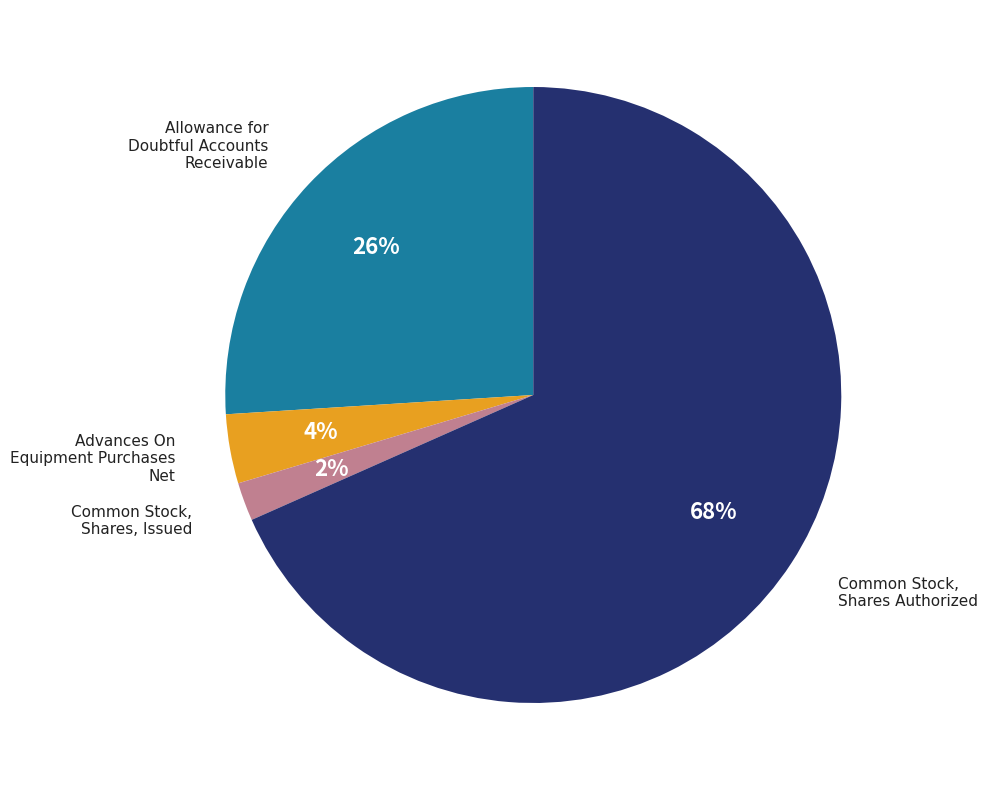

Is there a majority slice in this chart?

Yes